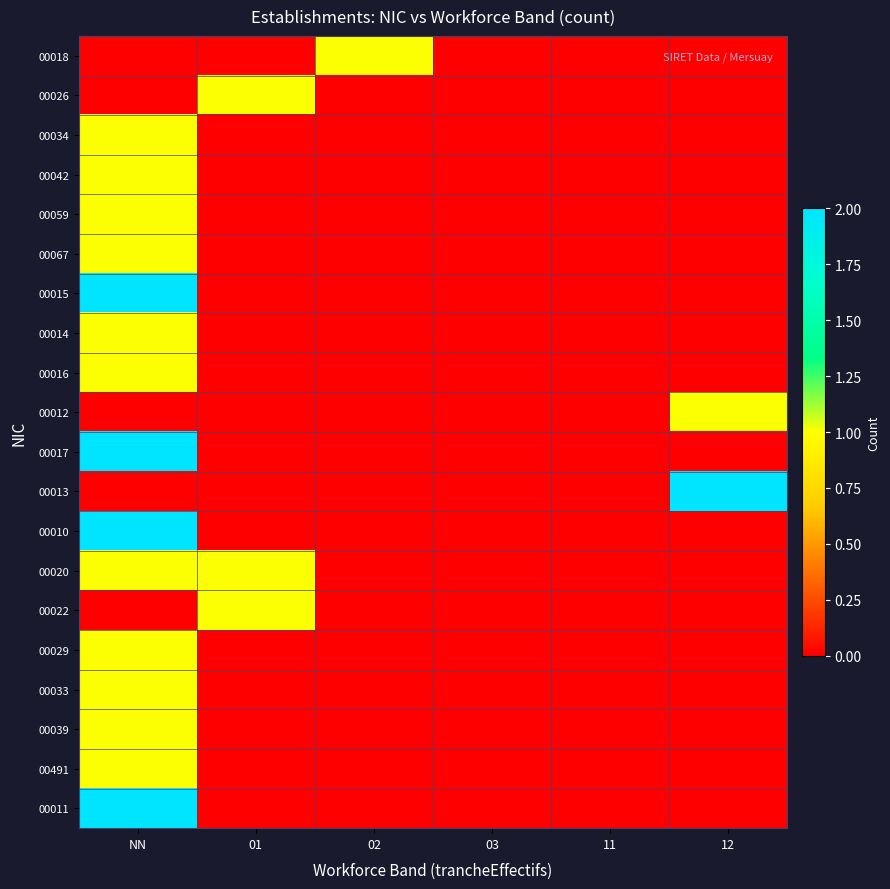

How many categories are shown in the chart?

6